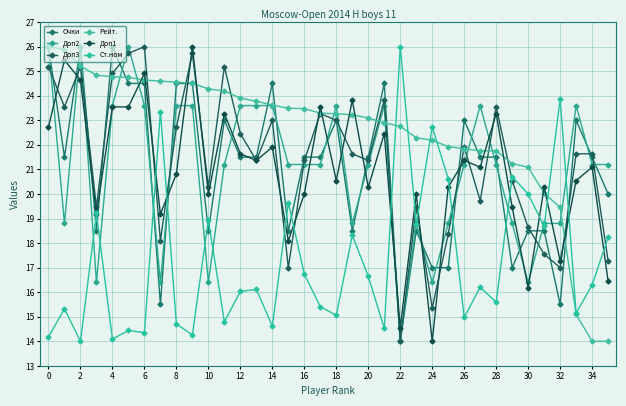

How many data points in Доп3 are less than 21?

14